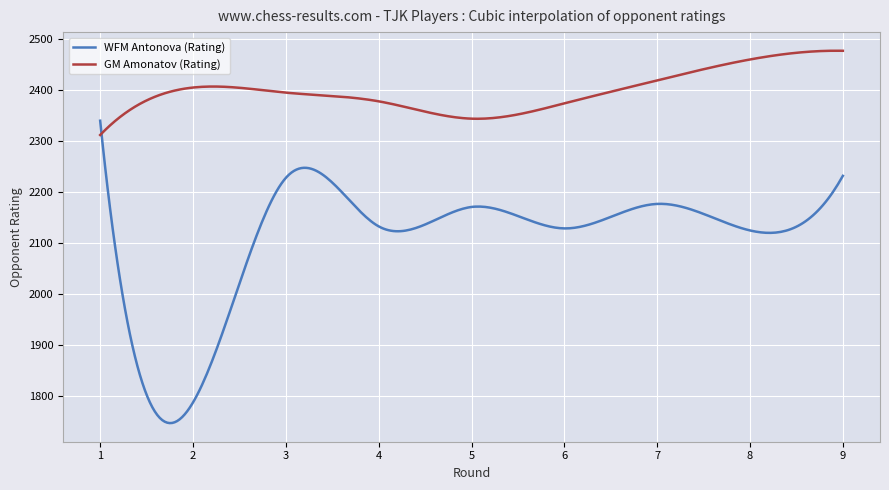

Which series has the largest total across all categories?

GM Amonatov (Rating)